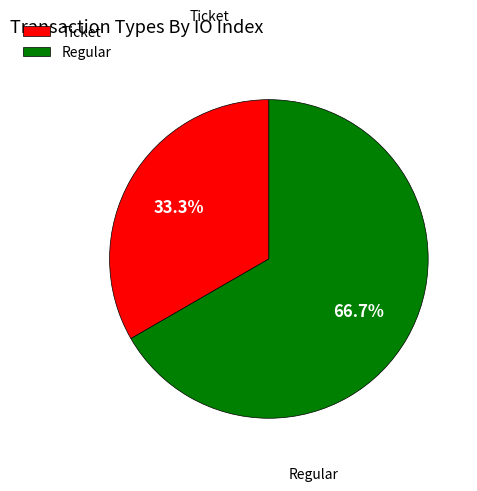

How many slices are in this pie chart?

2